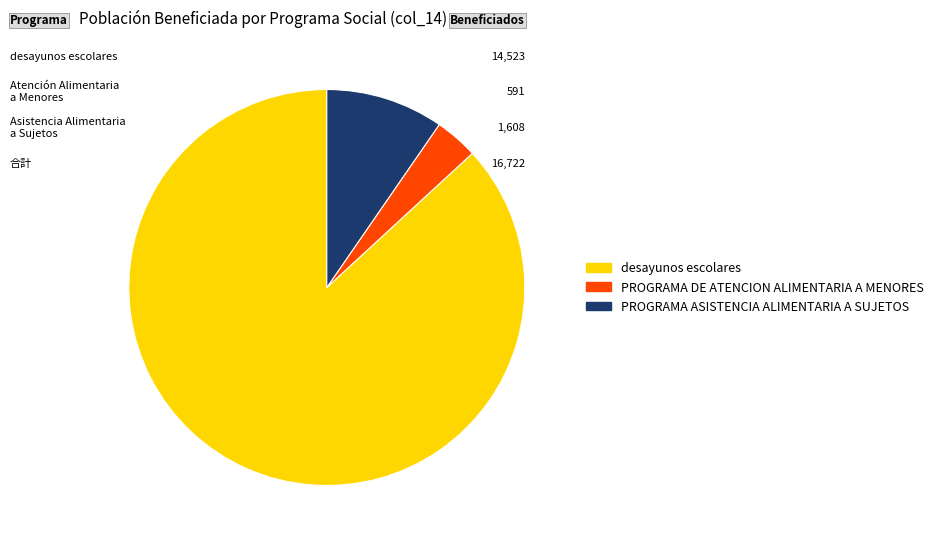

Rank the categories by value from lowest to highest.

PROGRAMA DE ATENCION ALIMENTARIA A MENORES, PROGRAMA ASISTENCIA ALIMENTARIA A SUJETOS, desayunos escolares